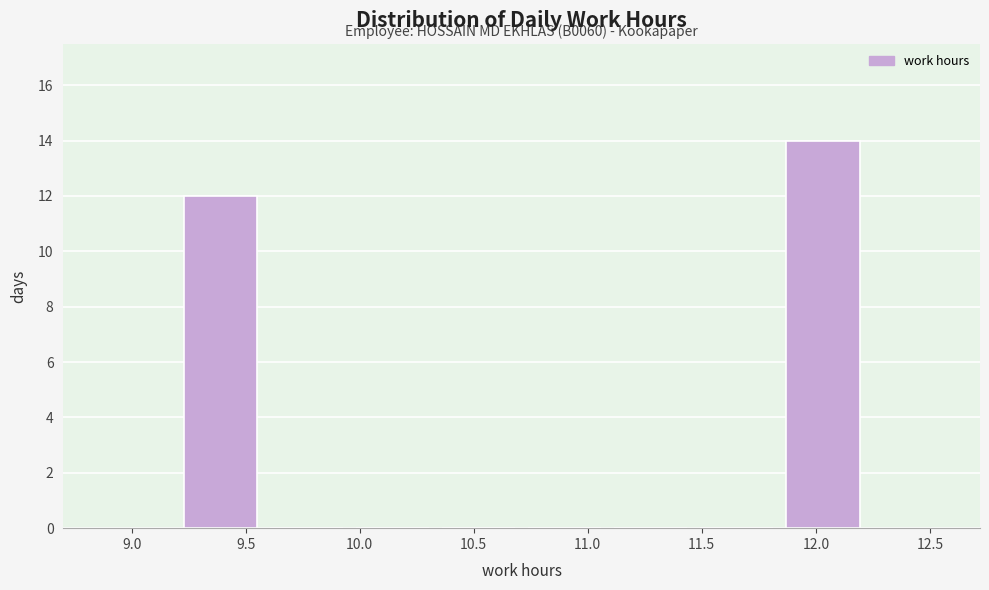

Over which range of the x-axis is the bar tallest?

11.85 to 12.20